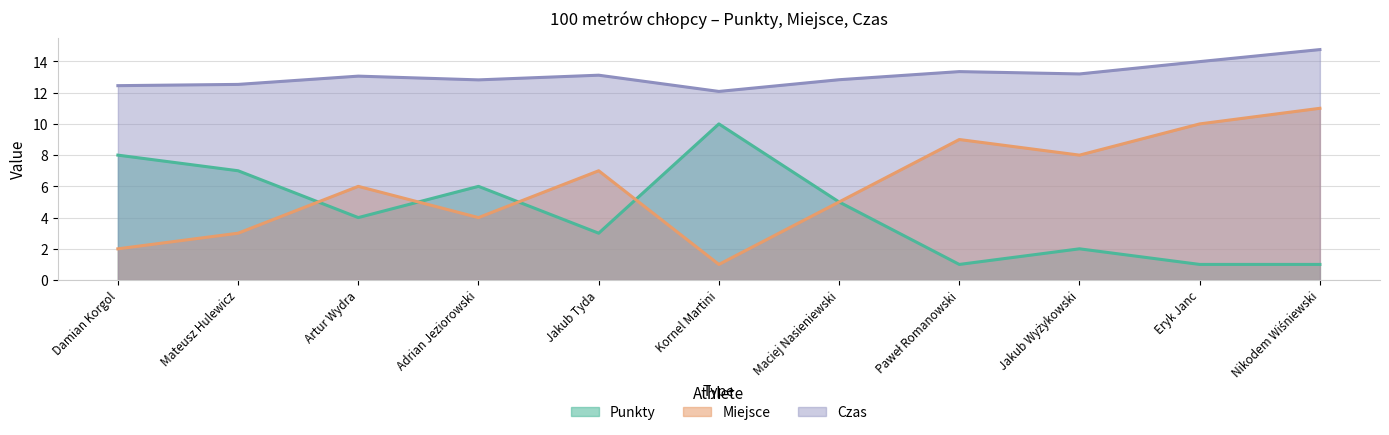

How many lines are shown in the chart?

3